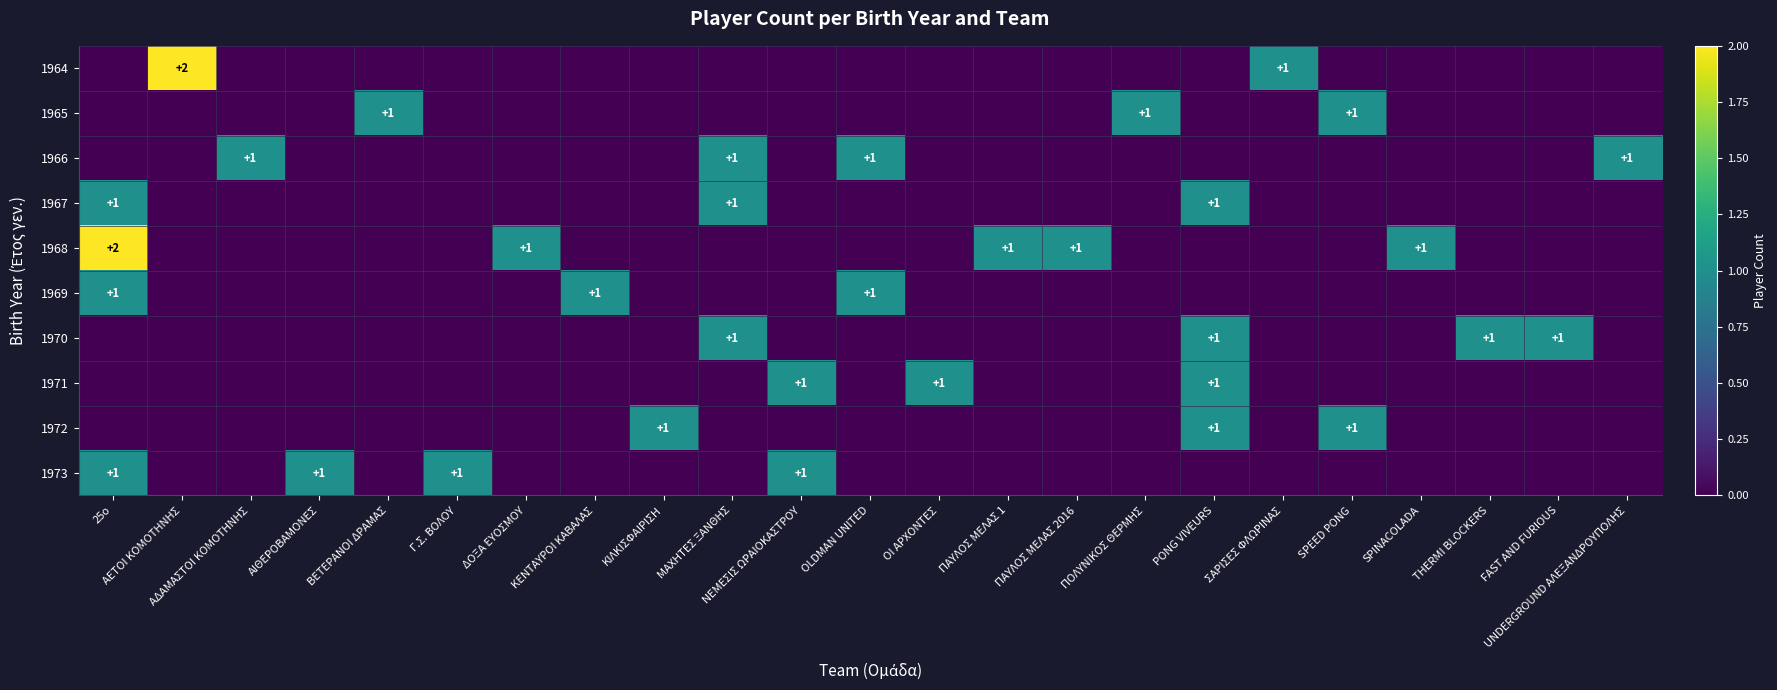

What is the maximum value shown in the chart?

2